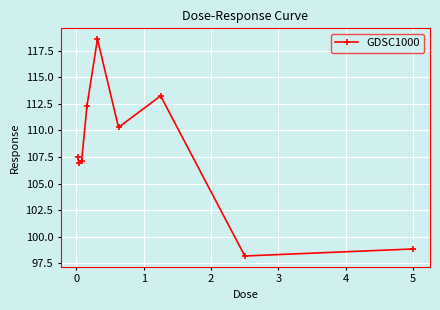

What is the value of the 3rd point from the left?

107.1